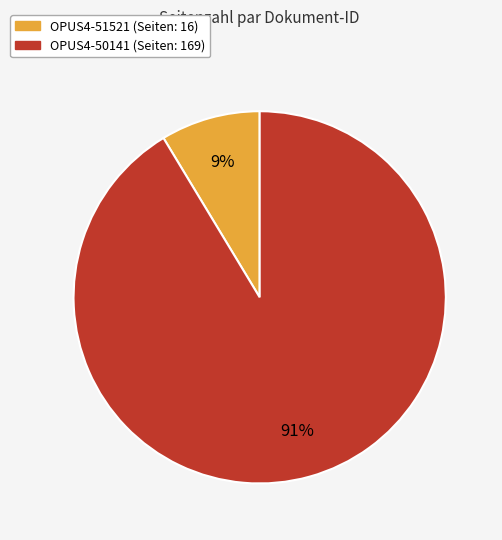

To the nearest percent, what is the combined percentage of OPUS4-51521 and OPUS4-50141?

100%